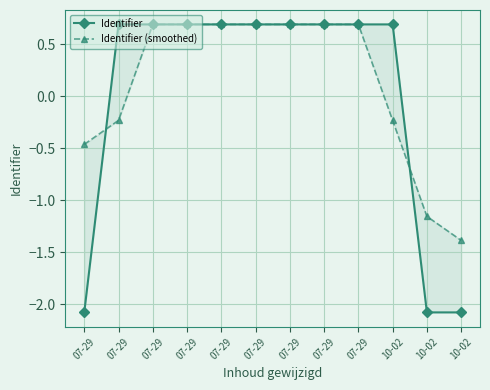

What is the value of the Identifier (smoothed) point at the 9th from the left?

-0.5